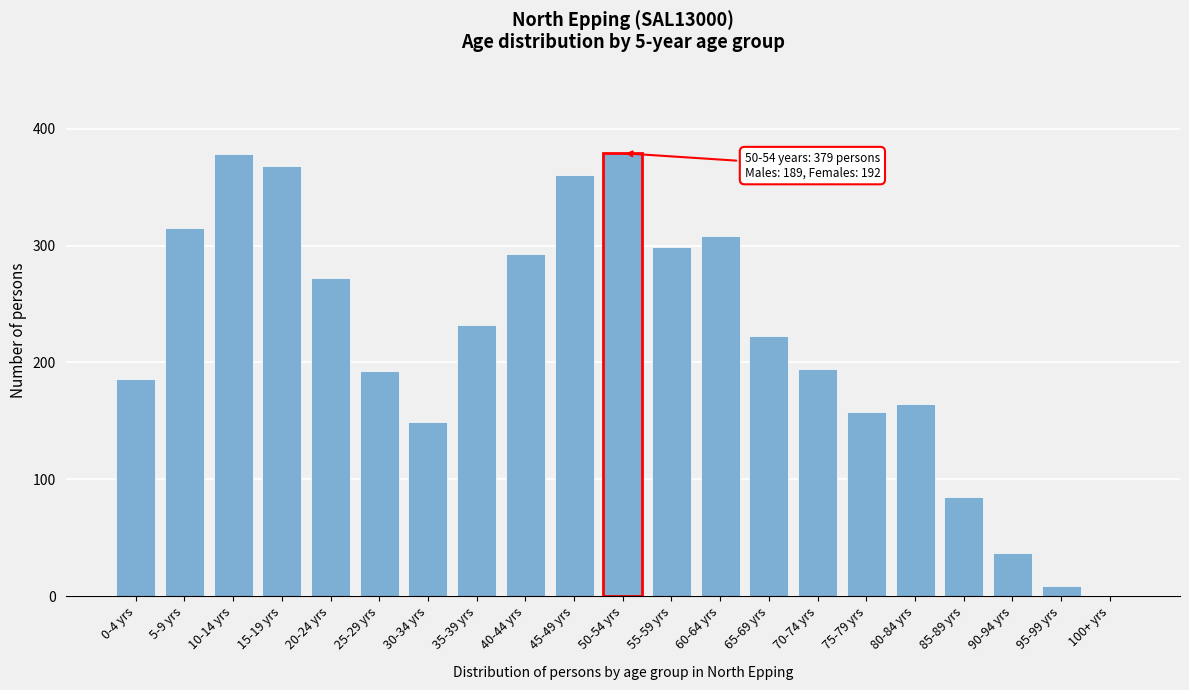

What is the maximum value shown in the chart?

379